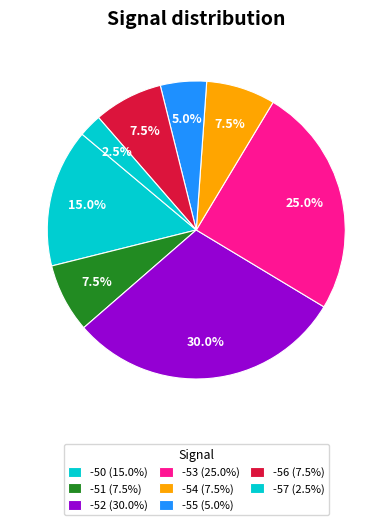

Is there a majority slice in this chart?

No